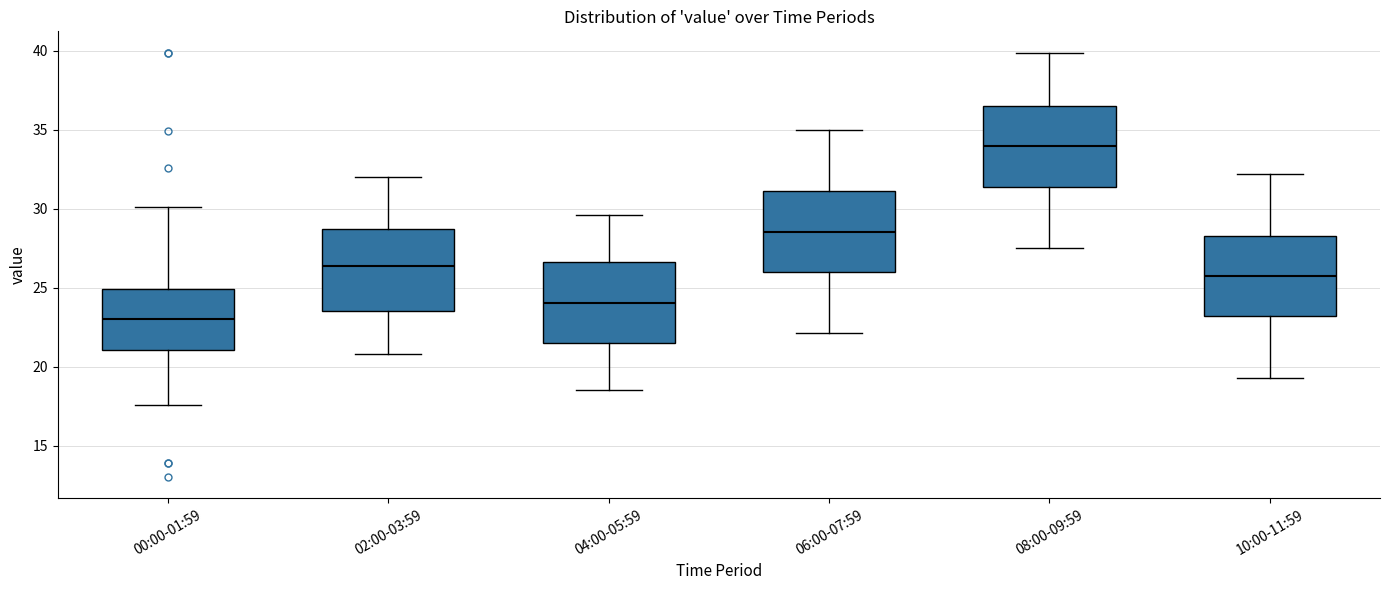

Reading left to right, transcribe this box plot: for each box, give where its median line is, the range the box spans, and where its two whiskers end, as read against the y-axis. The values are not printed on the chart, so give them approximately, as read against the axis.

00:00-01:59: median 23.0, box 21.0 to 25.0, whiskers 17.5 to 30.0
02:00-03:59: median 26.5, box 23.5 to 29.0, whiskers 21.0 to 32.0
04:00-05:59: median 24.0, box 21.5 to 26.5, whiskers 18.5 to 29.5
06:00-07:59: median 28.5, box 26.0 to 31.0, whiskers 22.0 to 35.0
08:00-09:59: median 34.0, box 31.5 to 36.5, whiskers 27.5 to 40.0
10:00-11:59: median 26.0, box 23.0 to 28.5, whiskers 19.5 to 32.0